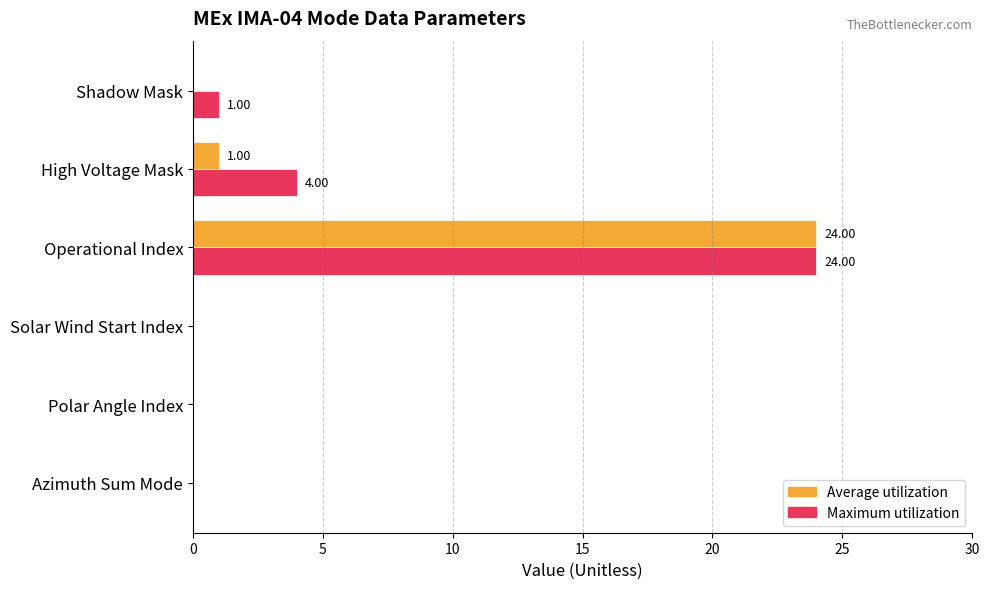

At which category is the sum across all series the highest?

Operational Index